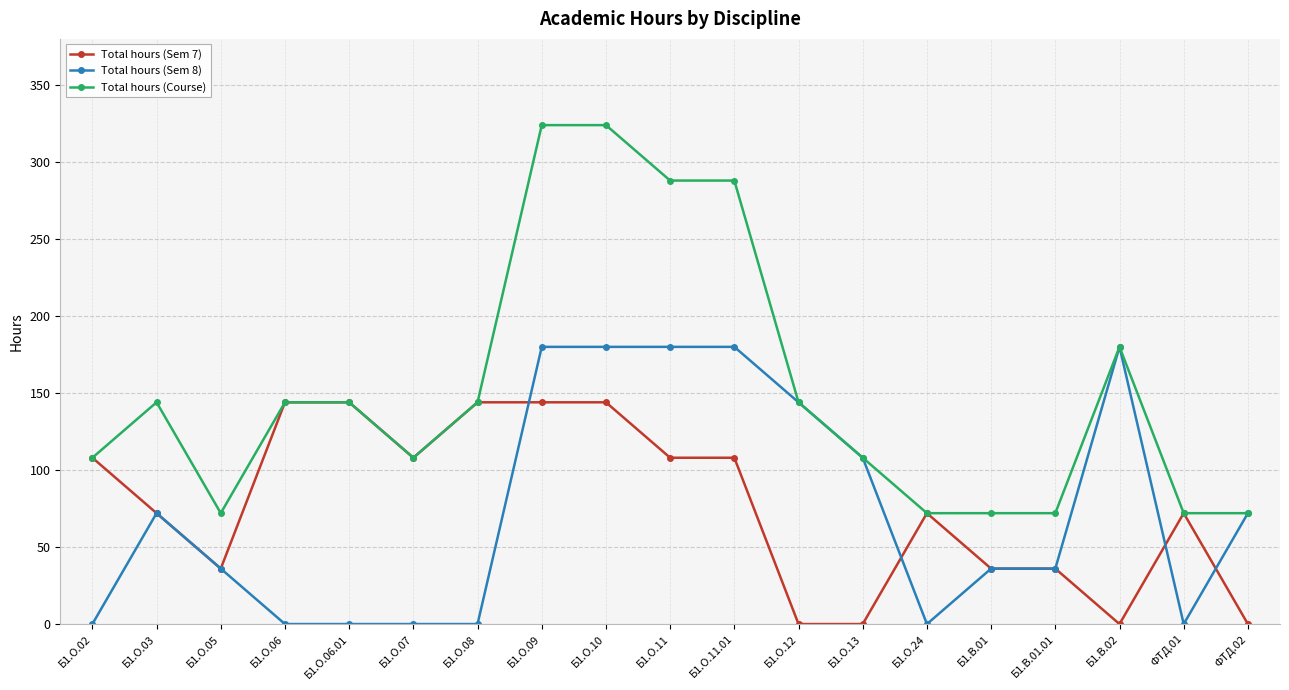

What is the sum of the Total hours (Sem 8) values at Б1.О.05 and Б1.О.06.01?

36